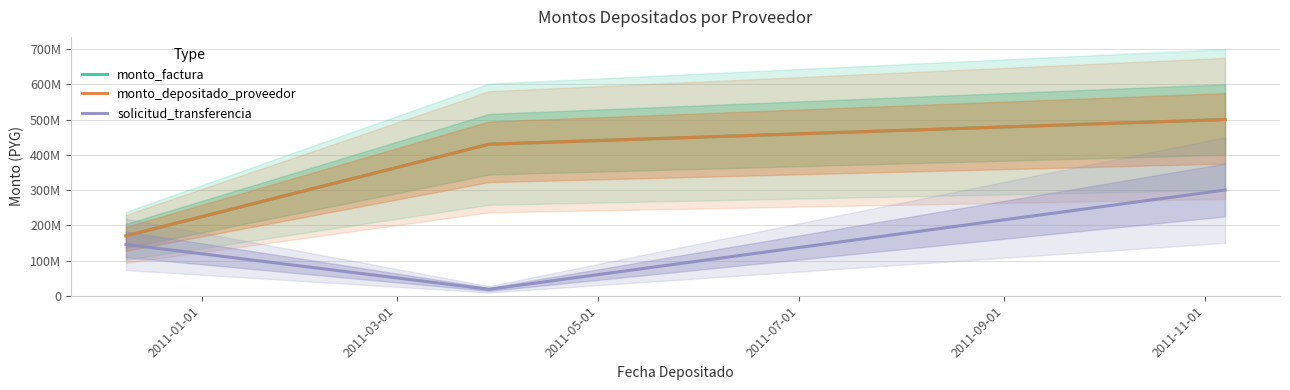

At which label does solicitud_transferencia reach its minimum?

2011-03-01